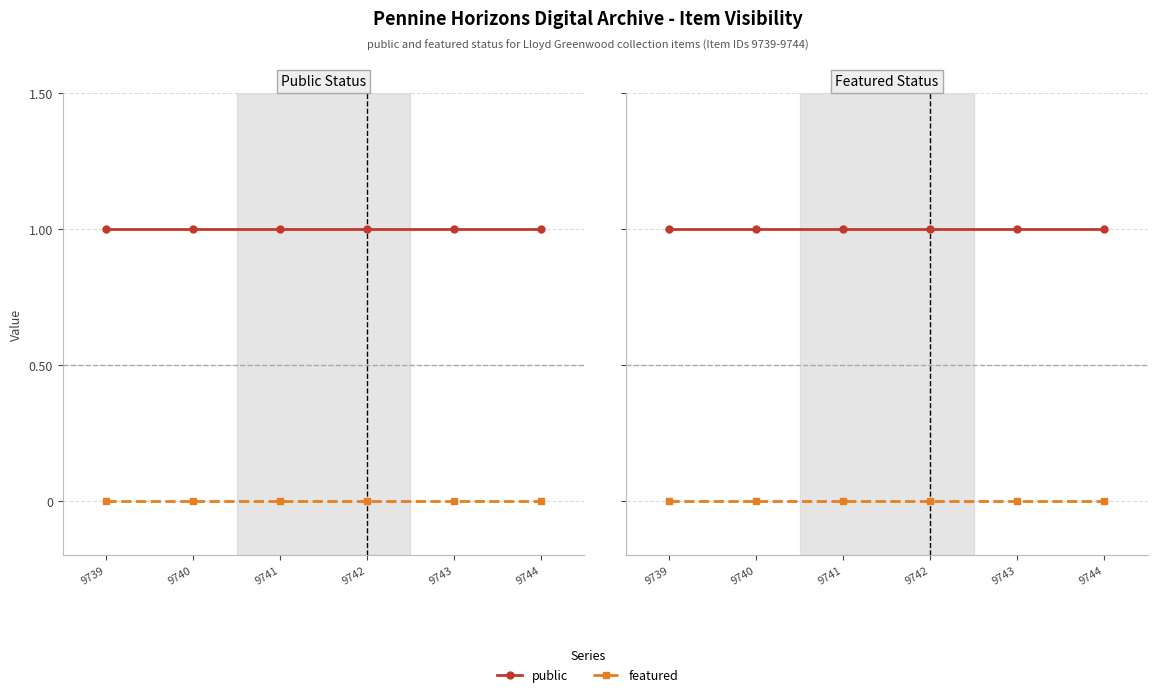

True or false: featured has more than 0 points higher than both neighbors.

False